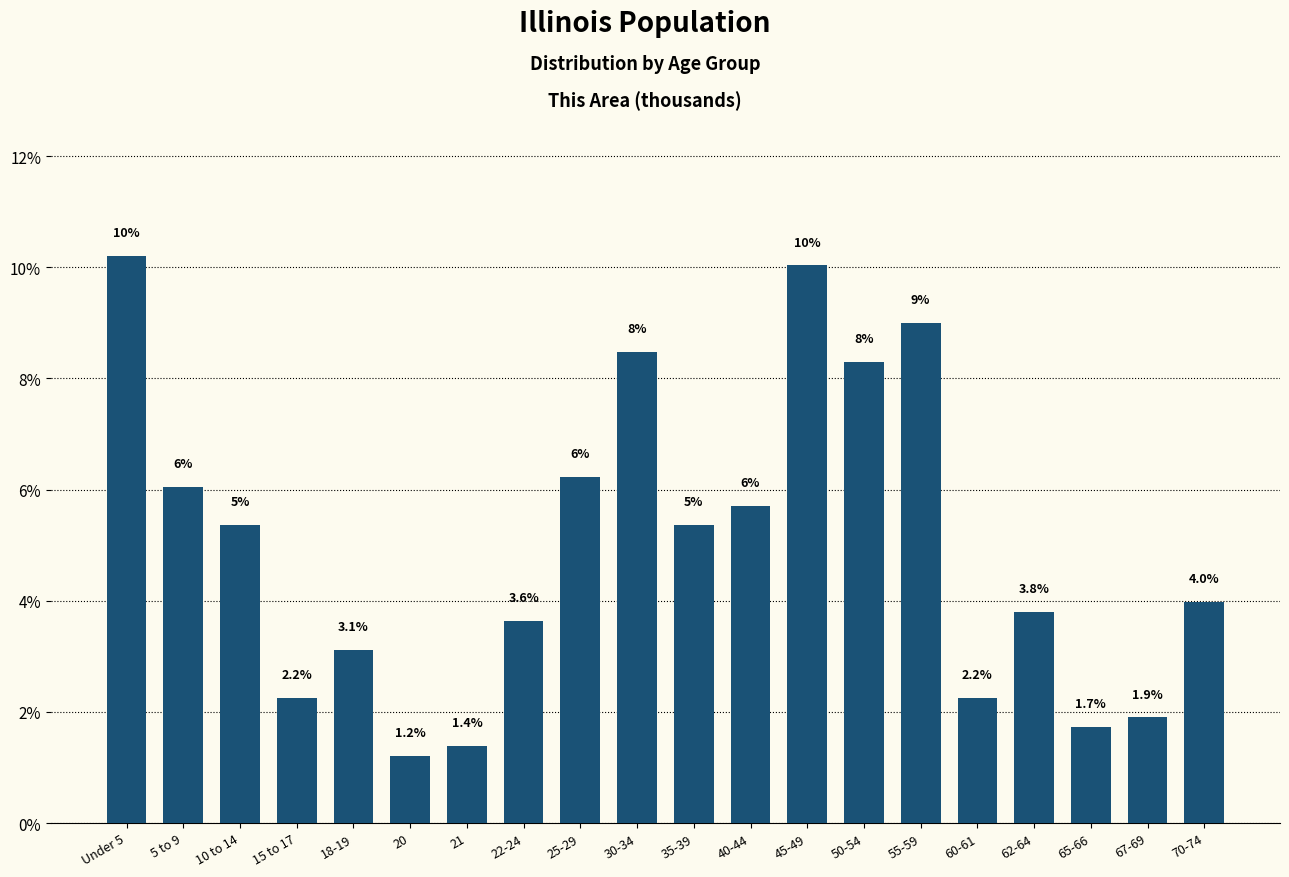

Approximately how many times larger is the value at 22-24 compared to 45-49?

0.4